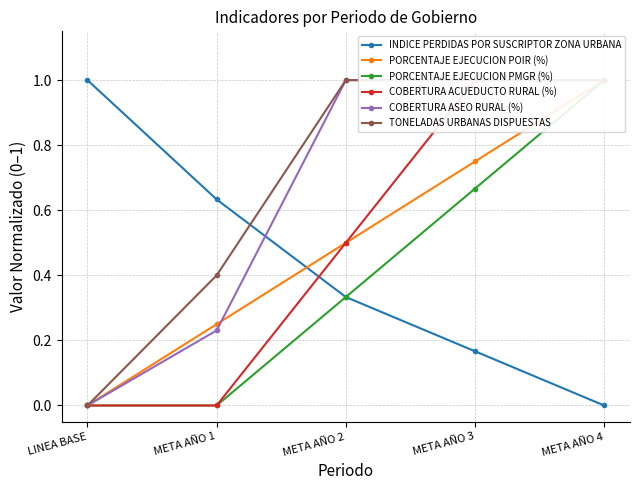

What is the spread (max minus min) of values at META AÑO 2?

0.7